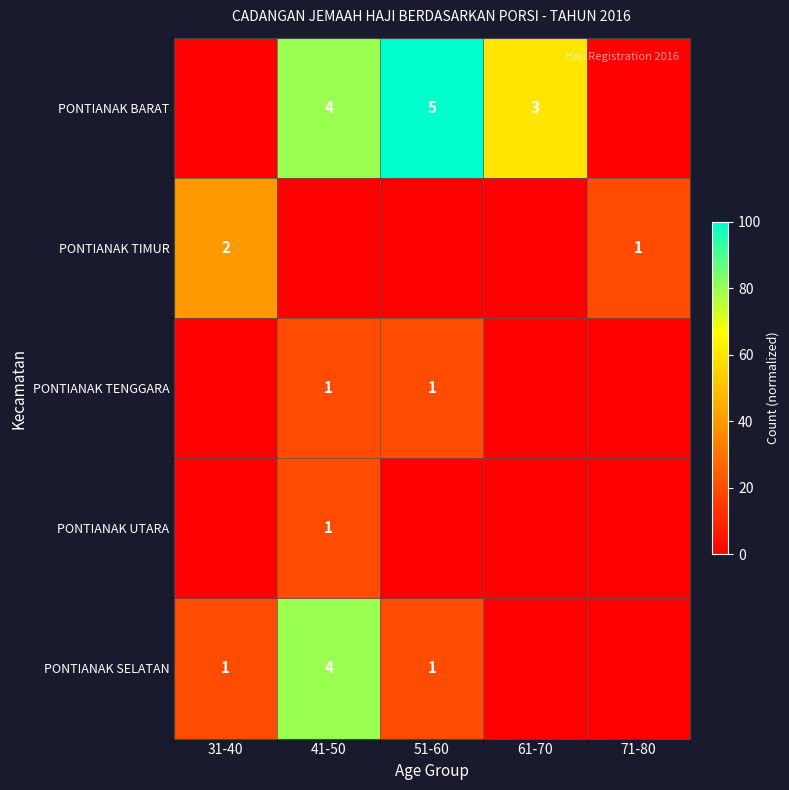

The PONTIANAK SELATAN series shows 1 at 31-40. True or false?

True